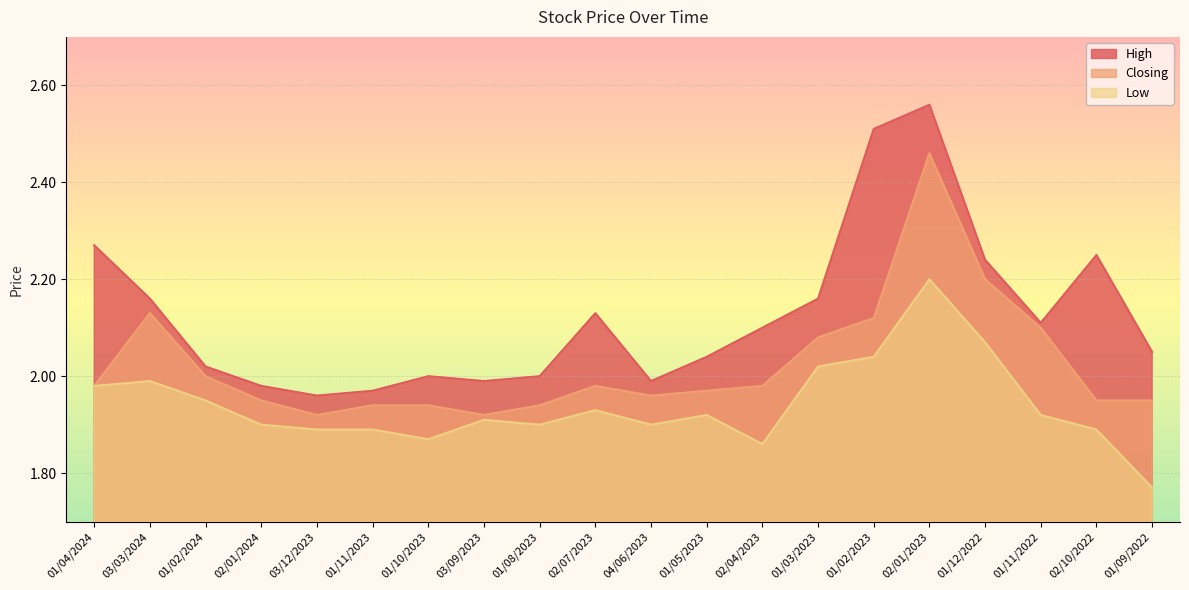

At 01/11/2023, list the series in order from smallest to largest.

Low, Closing, High